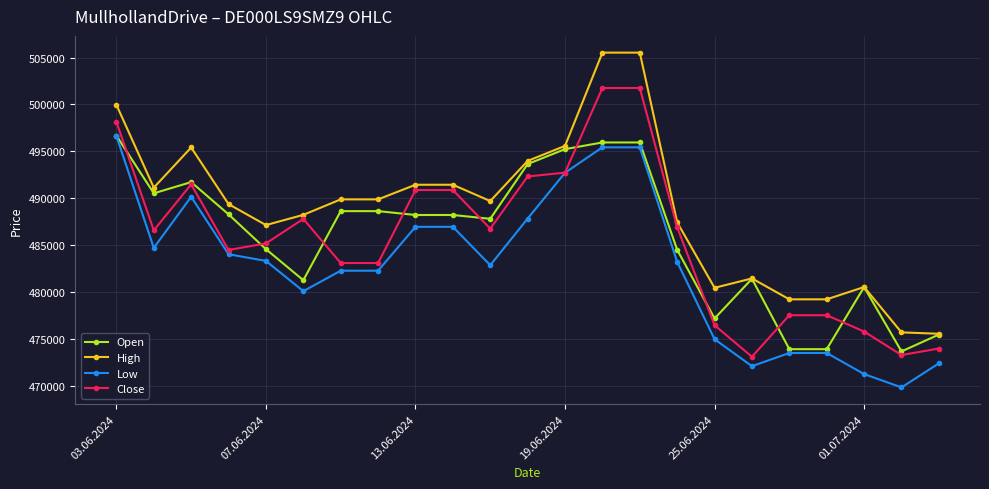

Which series has the largest total across all categories?

High